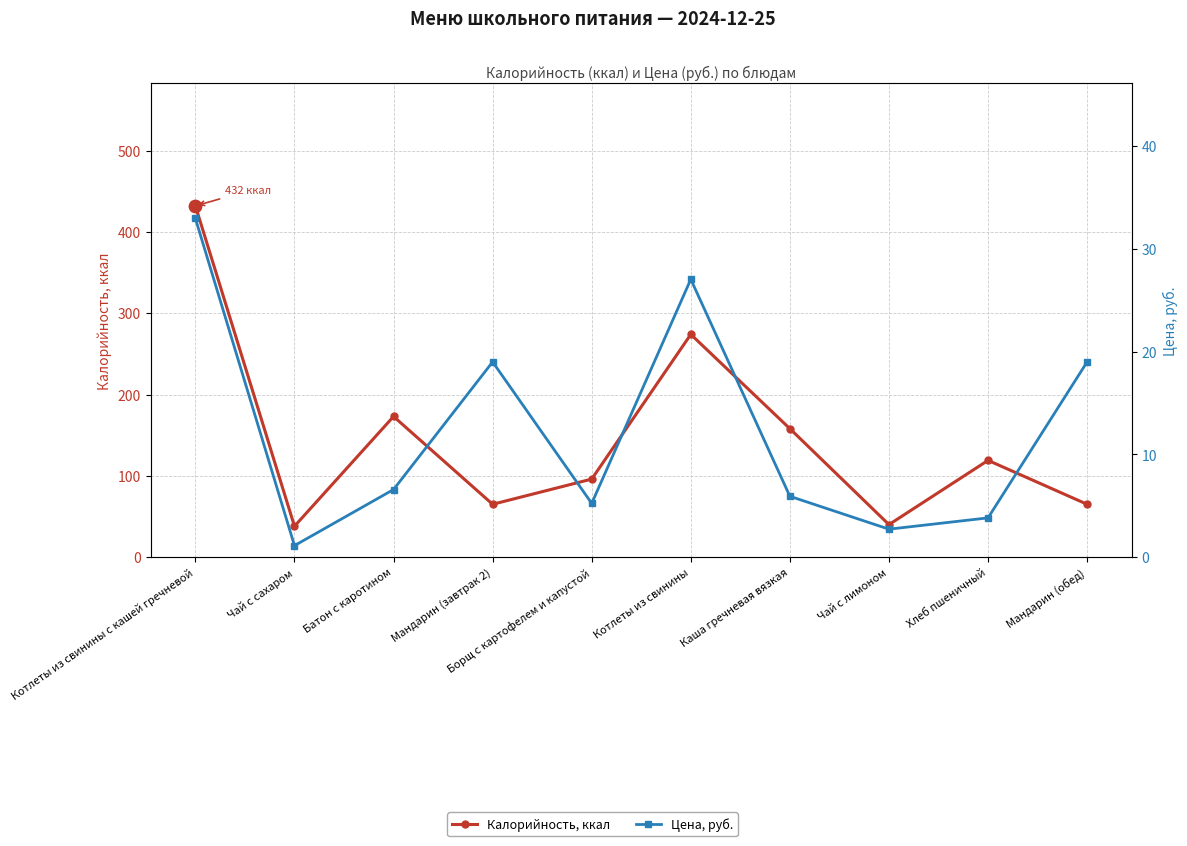

Which series contains the highest Y value?

Калорийность, ккал